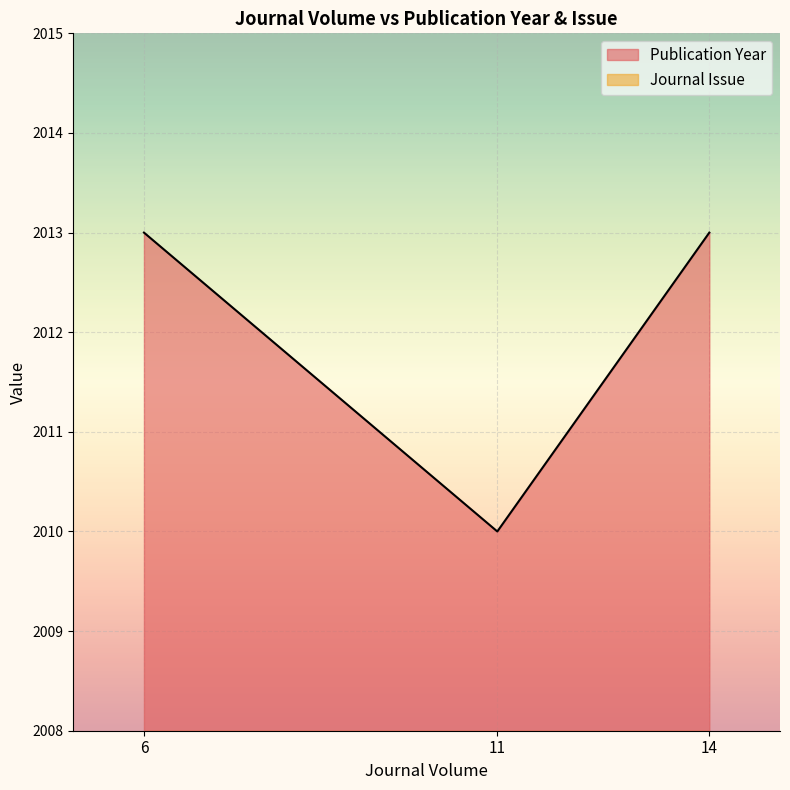

What is the sum of the Journal Issue values at 6 and 14?

4014